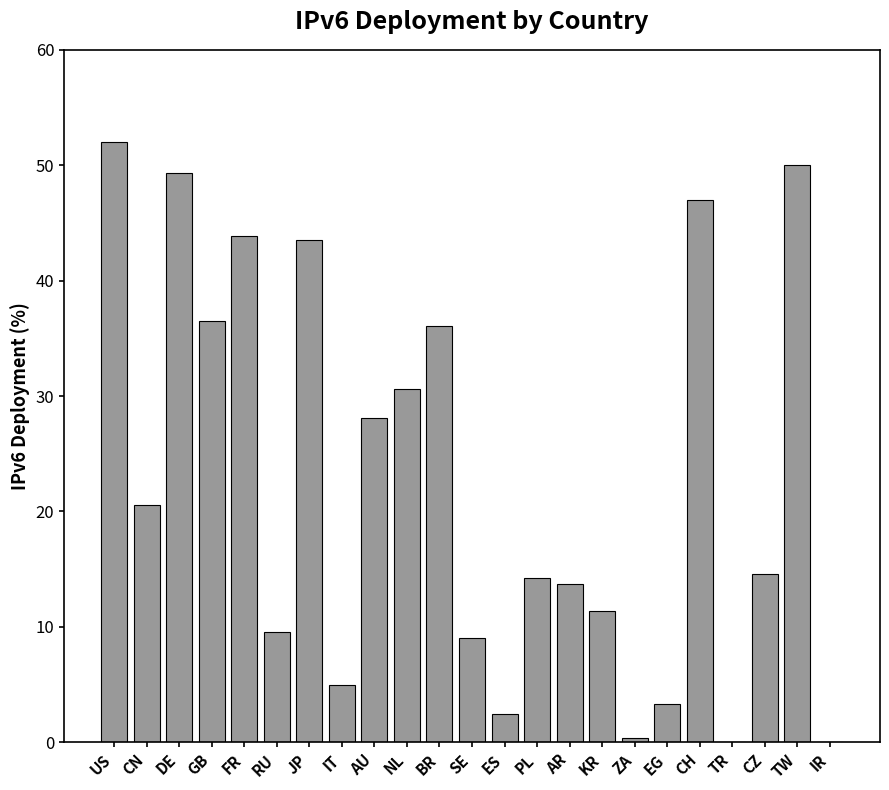

Where is the data nearest to the value 26?

AU